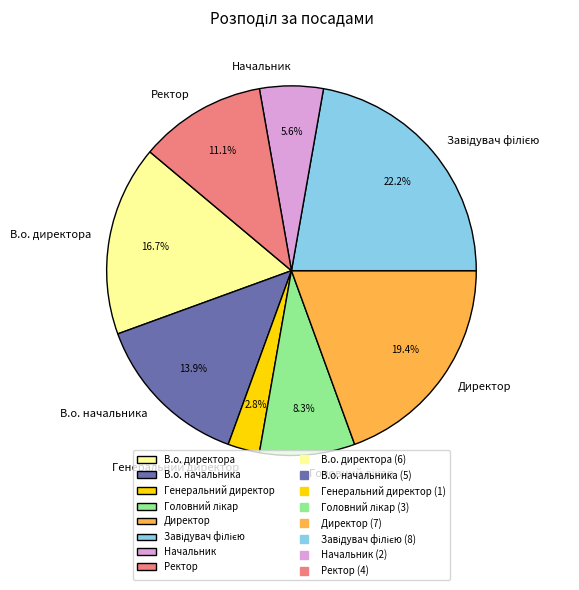

To the nearest percent, what is the average slice percentage?

12%